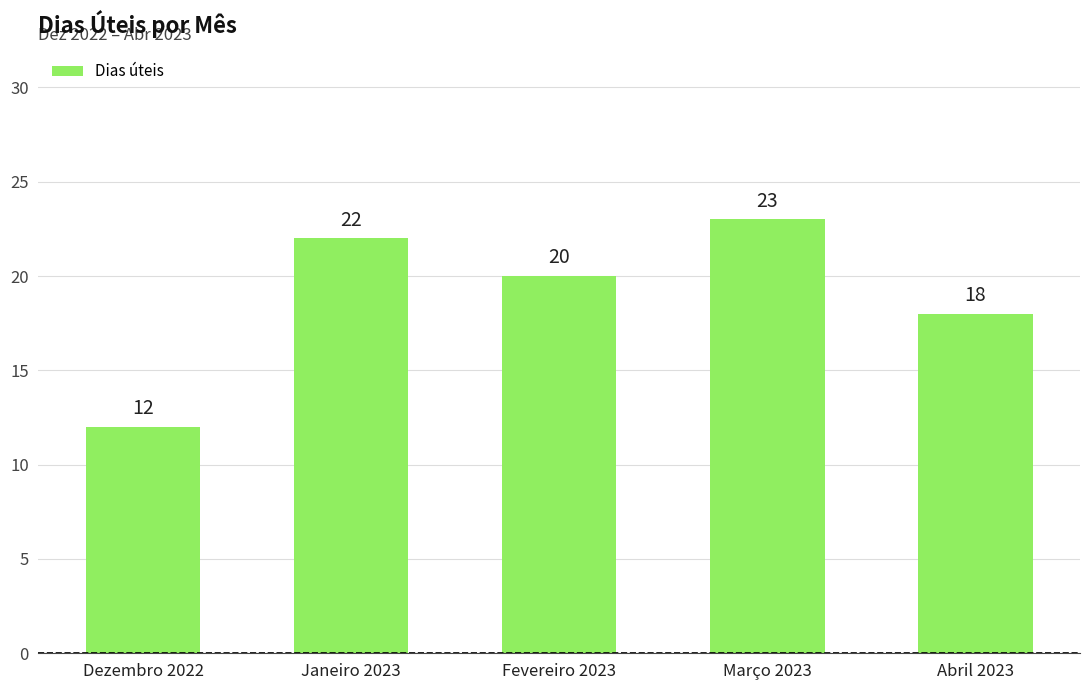

What is the label of the 2nd bar from the right?

Março 2023